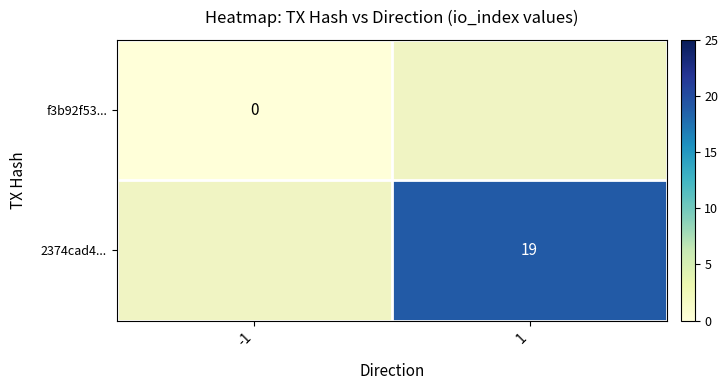

The 2374cad4... series shows 19 at 1. True or false?

True